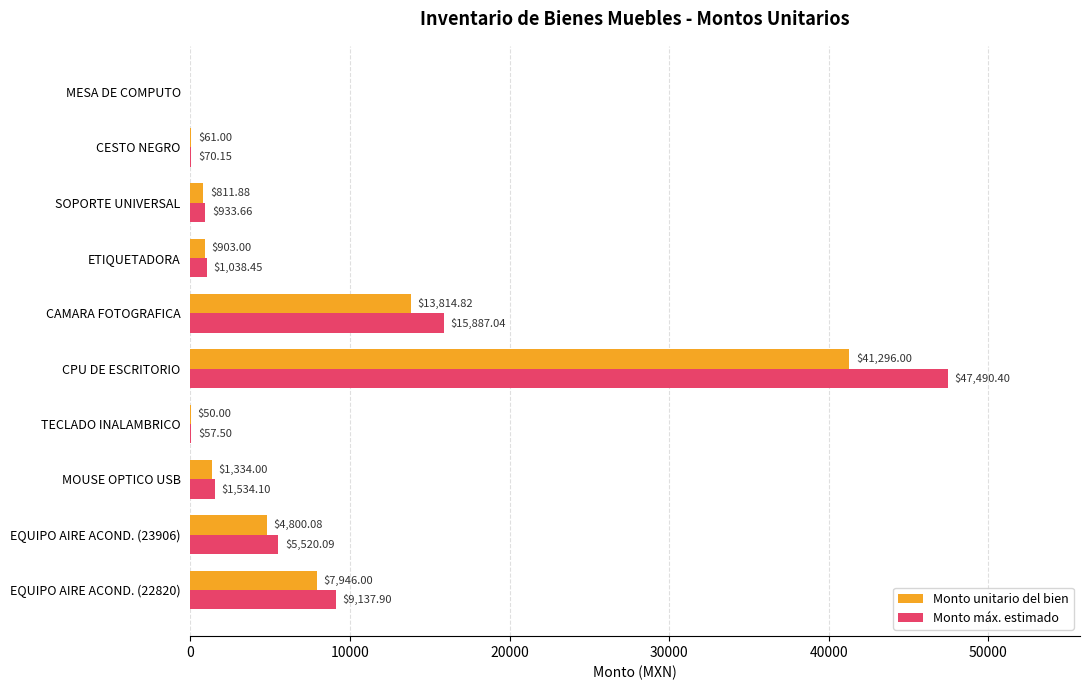

At which label does Monto máx. estimado reach its peak?

CPU DE ESCRITORIO